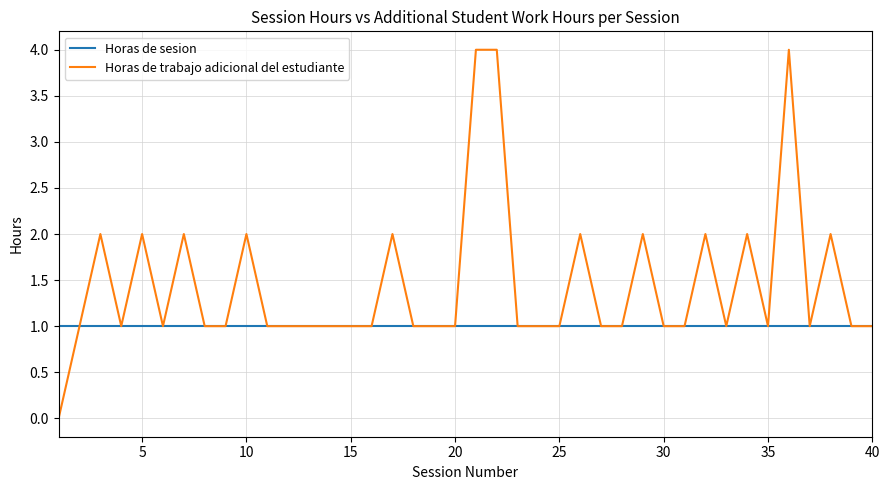

Which series has the largest total across all categories?

Horas de trabajo adicional del estudiante